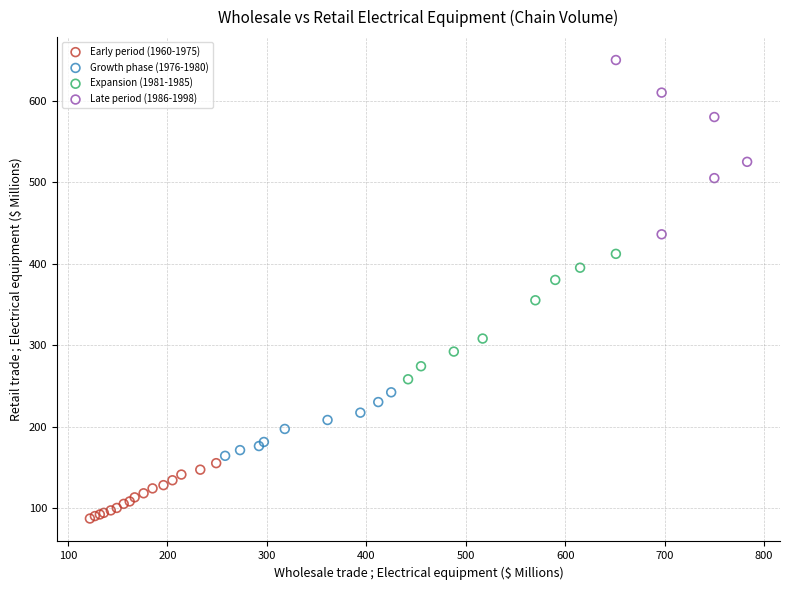

Which series contains the highest Y value?

Late period (1986-1998)